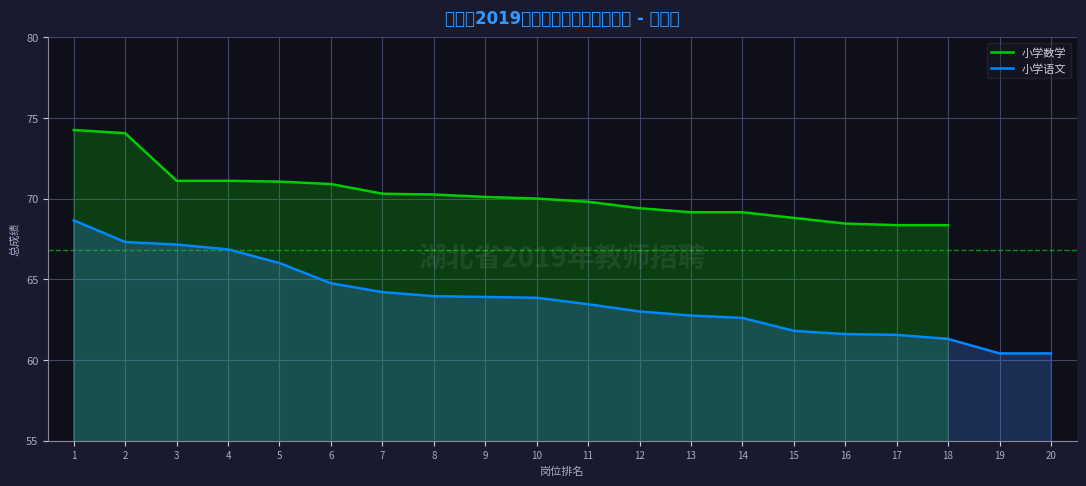

At which label does 小学语文 first exceed 63?

1